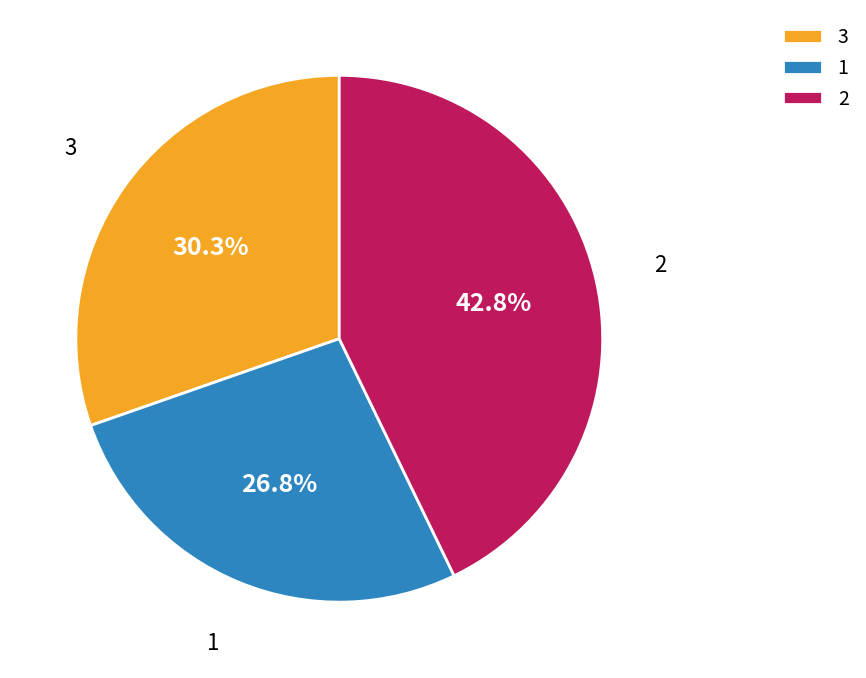

What is the smallest slice in the pie chart?

1